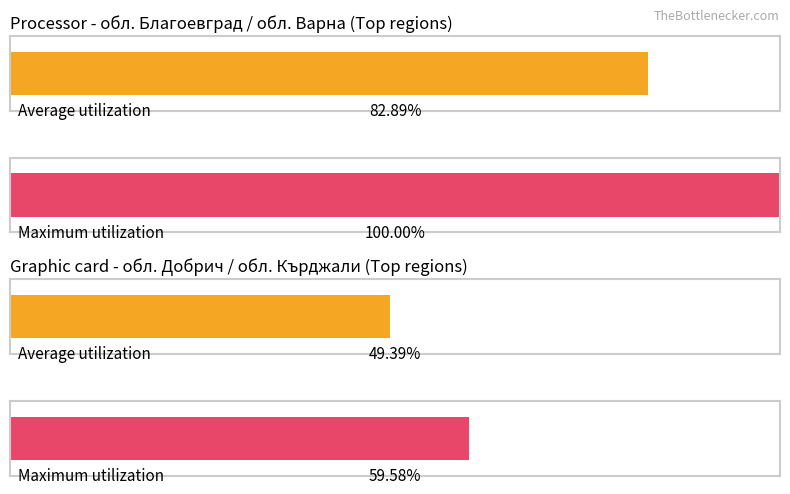

Are the bars grouped side by side (vs. stacked)?

Yes